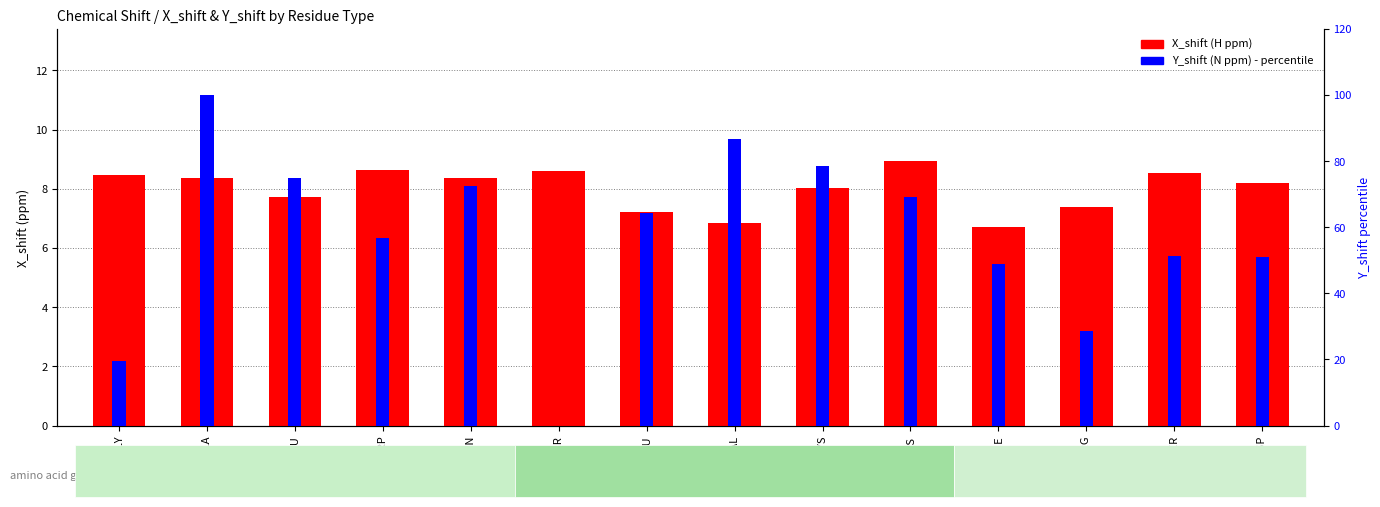

What is the difference between the X_shift (H ppm) values at PHE and GLU?

1.0